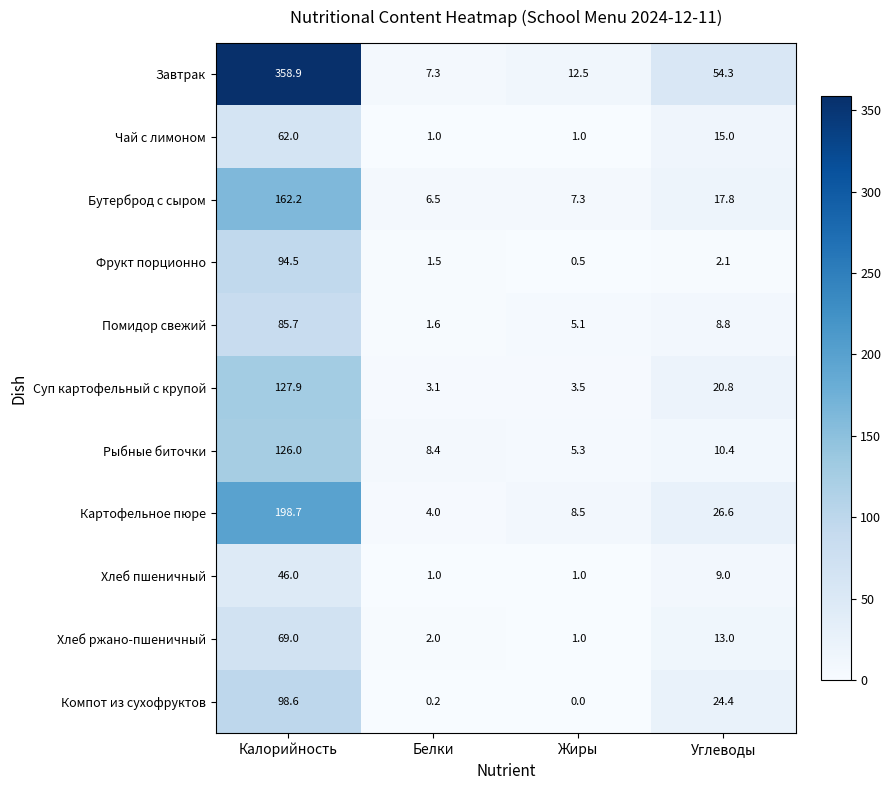

What is the sum of all Хлеб пшеничный values?

57.0